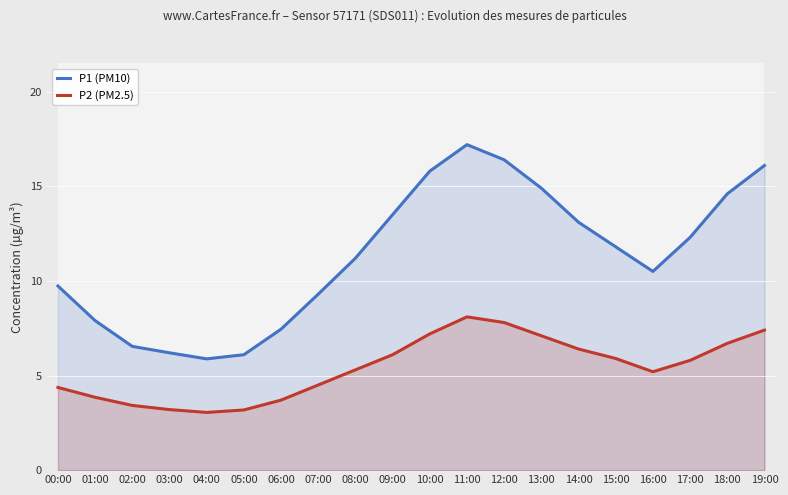

What is the value of the P2 (PM2.5) point at the 16th from the left?

5.9